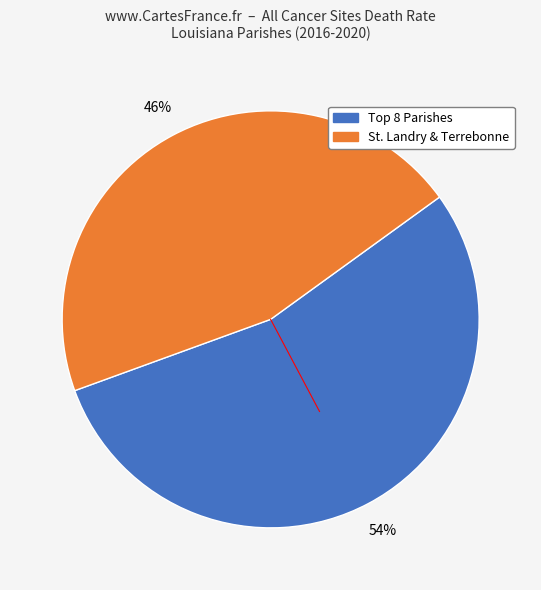

To the nearest percent, what is the average slice percentage?

50%